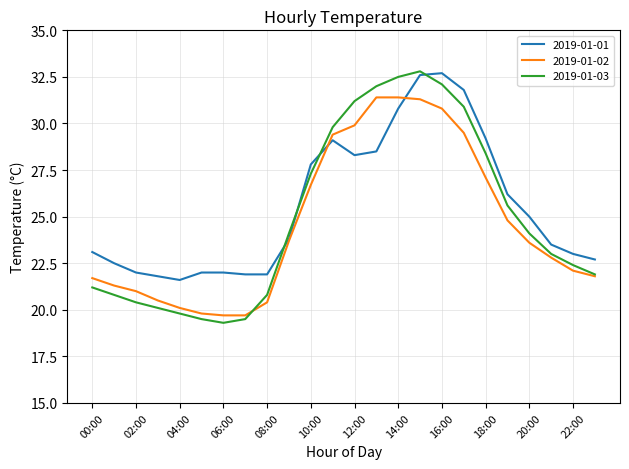

Which series has the widest spread of values?

2019-01-03